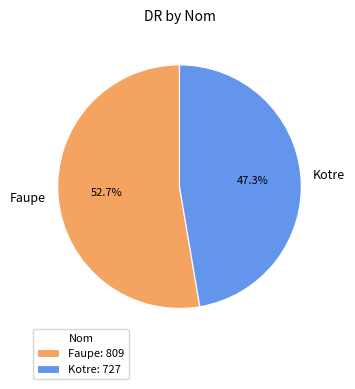

Which slice is the largest?

Faupe